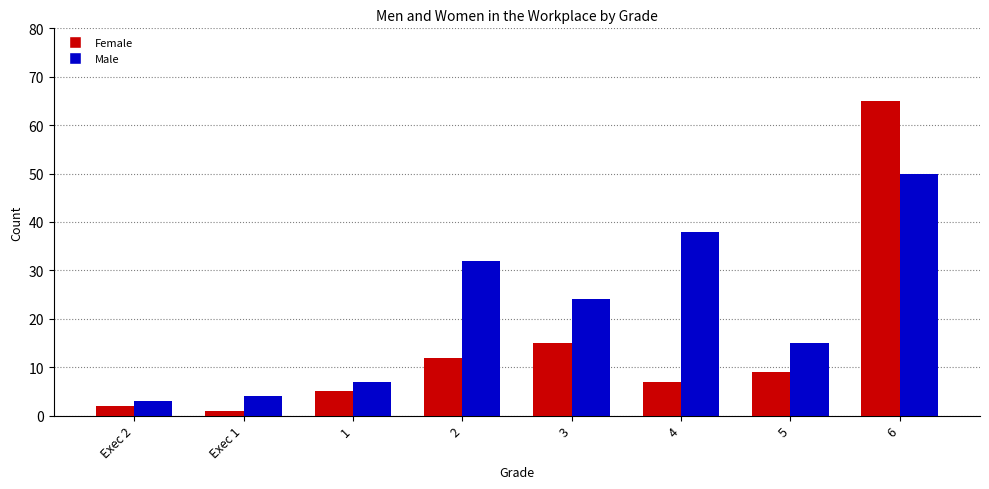

What is the total value across all series at 1?

12